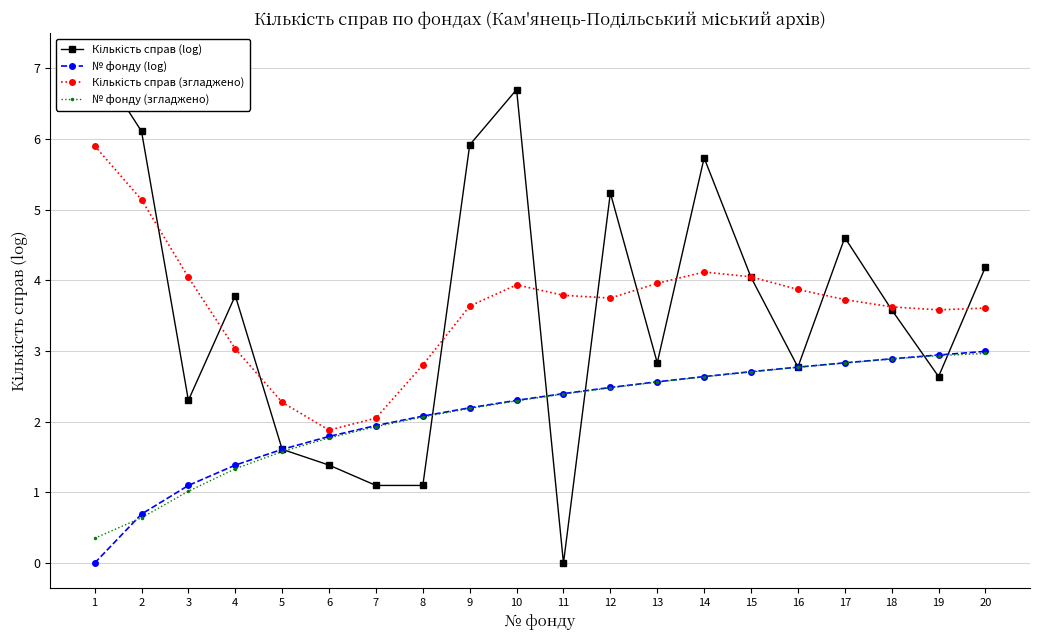

Reading right to left, list all the values displayed in this chart.

Кількість справ (log): 20=4.2	19=2.6	18=3.6	17=4.6	16=2.8	15=4.0	14=5.7	13=2.8	12=5.2	11=0.0	10=6.7	9=5.9	8=1.1	7=1.1	6=1.4	5=1.6	4=3.8	3=2.3	2=6.1	1=7.1
№ фонду (log): 20=3.0	19=2.9	18=2.9	17=2.8	16=2.8	15=2.7	14=2.6	13=2.6	12=2.5	11=2.4	10=2.3	9=2.2	8=2.1	7=1.9	6=1.8	5=1.6	4=1.4	3=1.1	2=0.7	1=0.0
Кількість справ (згладжено): 20=3.6	19=3.6	18=3.6	17=3.7	16=3.9	15=4.0	14=4.1	13=4.0	12=3.7	11=3.8	10=3.9	9=3.6	8=2.8	7=2.1	6=1.9	5=2.3	4=3.0	3=4.0	2=5.1	1=5.9
№ фонду (згладжено): 20=3.0	19=2.9	18=2.9	17=2.8	16=2.8	15=2.7	14=2.6	13=2.6	12=2.5	11=2.4	10=2.3	9=2.2	8=2.1	7=1.9	6=1.8	5=1.6	4=1.3	3=1.0	2=0.6	1=0.4